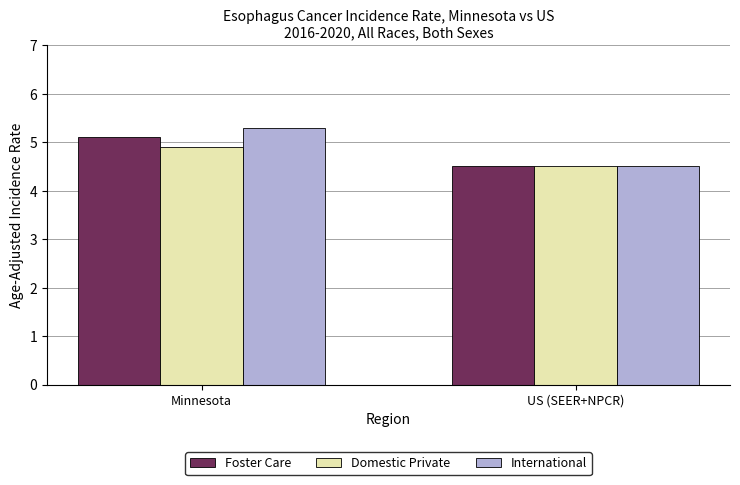

At which label does International first exceed 5?

Minnesota